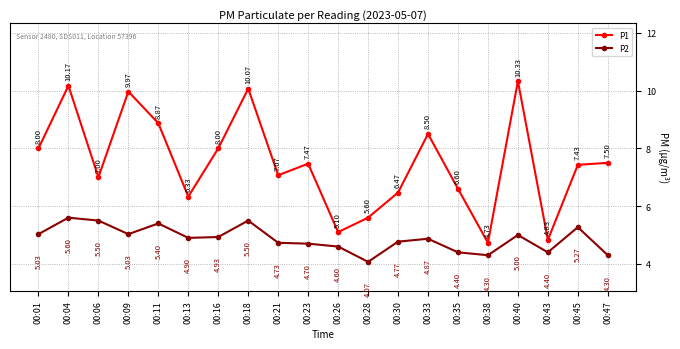

True or false: P1 and P2 cross at least once.

False